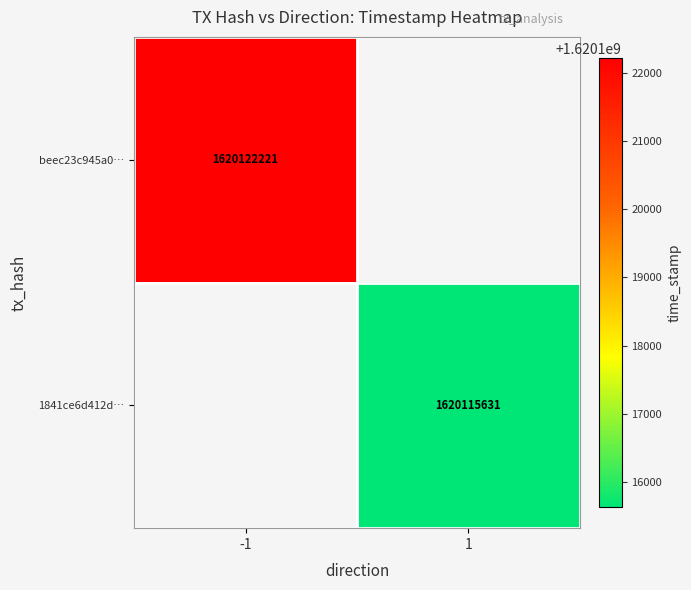

The value of beec23c945a0… at -1 is 2747613388. True or false?

False